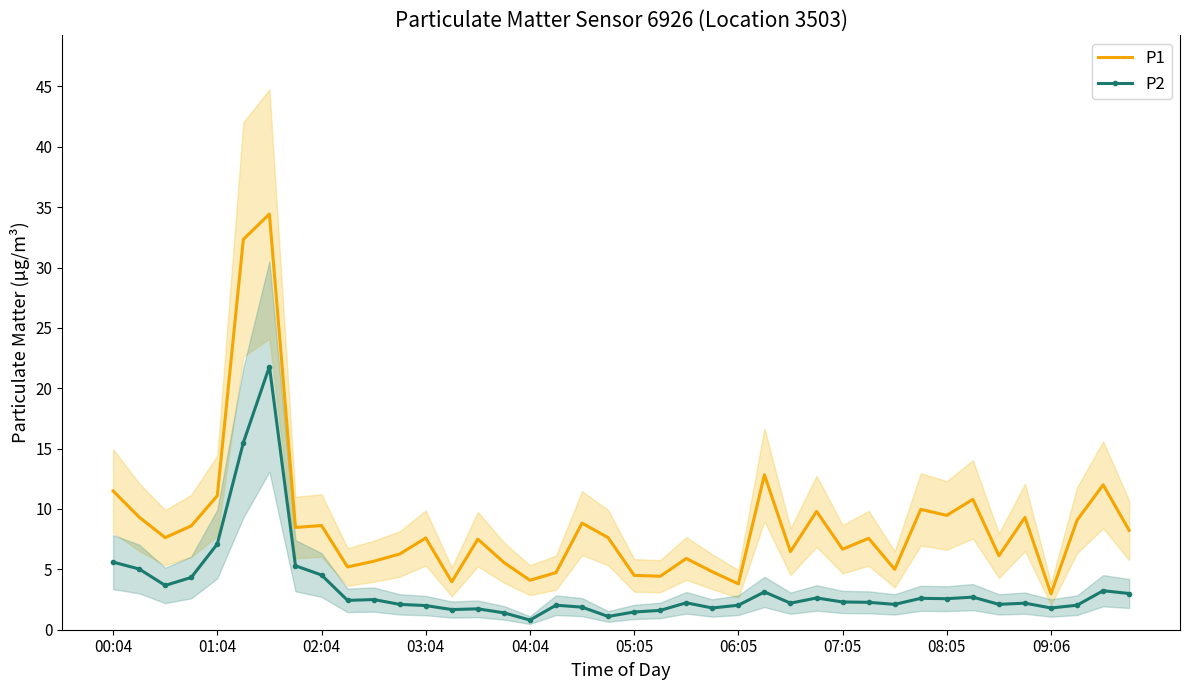

True or false: P2 and P1 intersect in this chart.

False